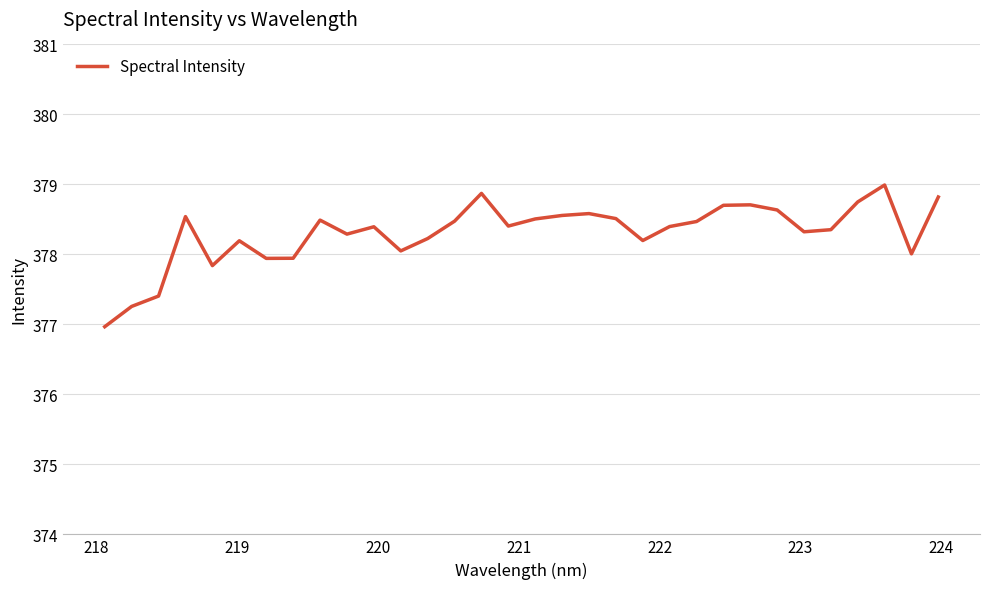

What is the greatest value displayed?

379.0